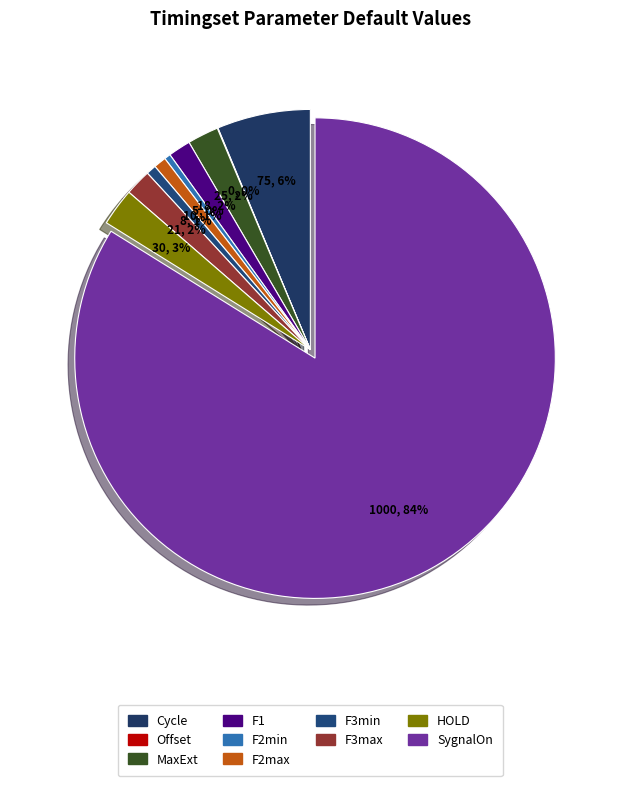

What is the ratio of the value at F3max to the value at F1?

1.2